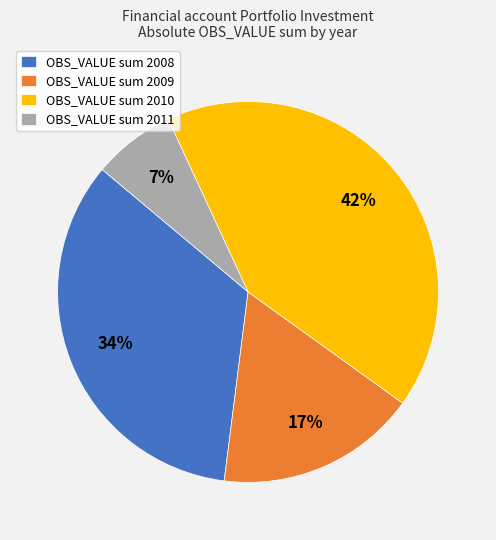

Is it true that OBS_VALUE sum 2008 is 44% of the pie?

False